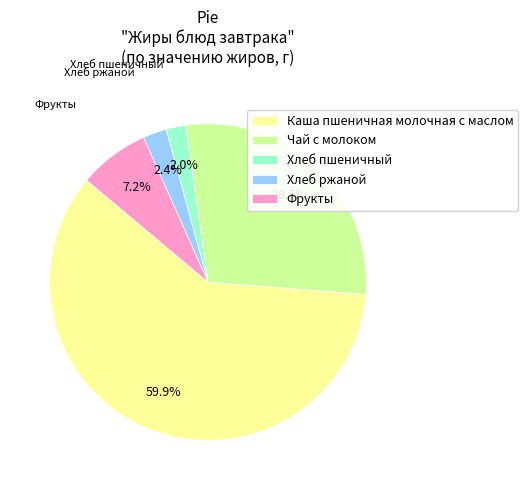

To the nearest percent, what percentage of the pie is Хлеб пшеничный?

2%